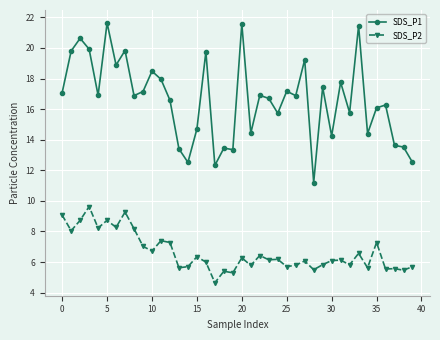

What is the value of the SDS_P2 point at the 6th from the left?

8.7